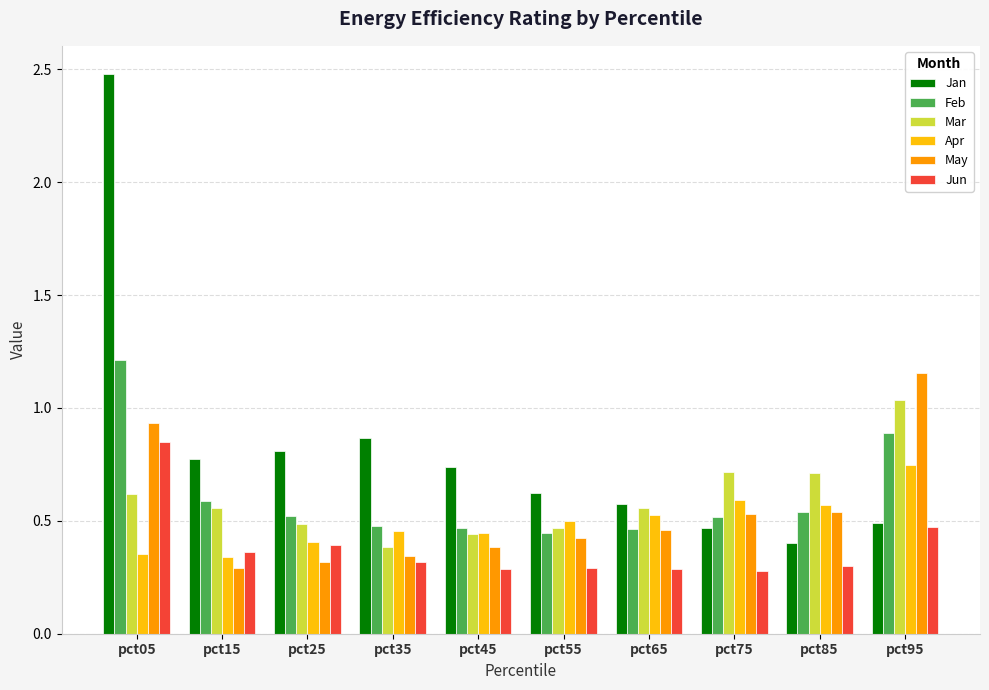

How many bars are there in each group?

6